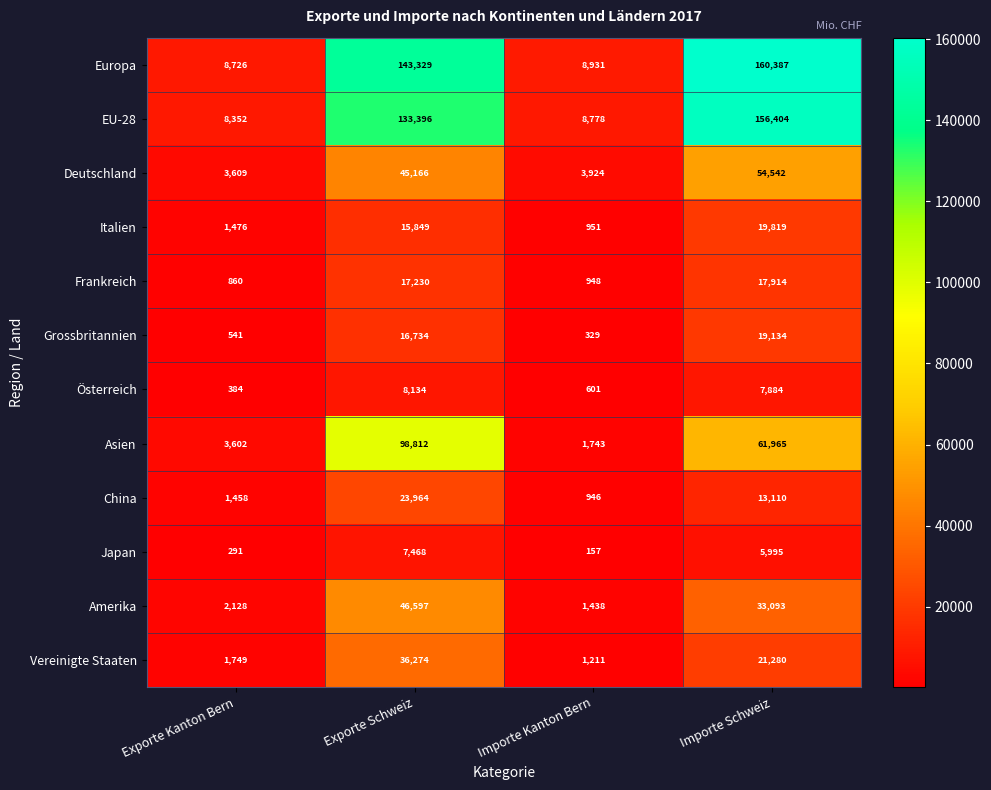

At Exporte Kanton Bern, list the series in order from smallest to largest.

Japan, Österreich, Grossbritannien, Frankreich, China, Italien, Vereinigte Staaten, Amerika, Asien, Deutschland, EU-28, Europa